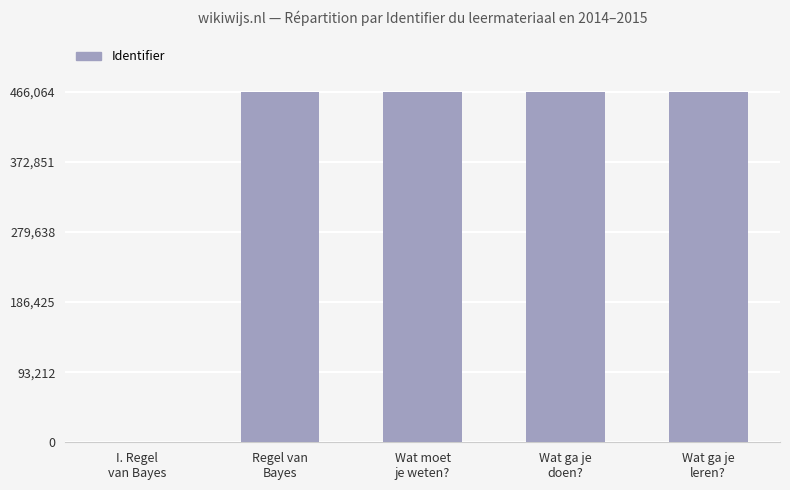

What is the greatest value displayed?

466064